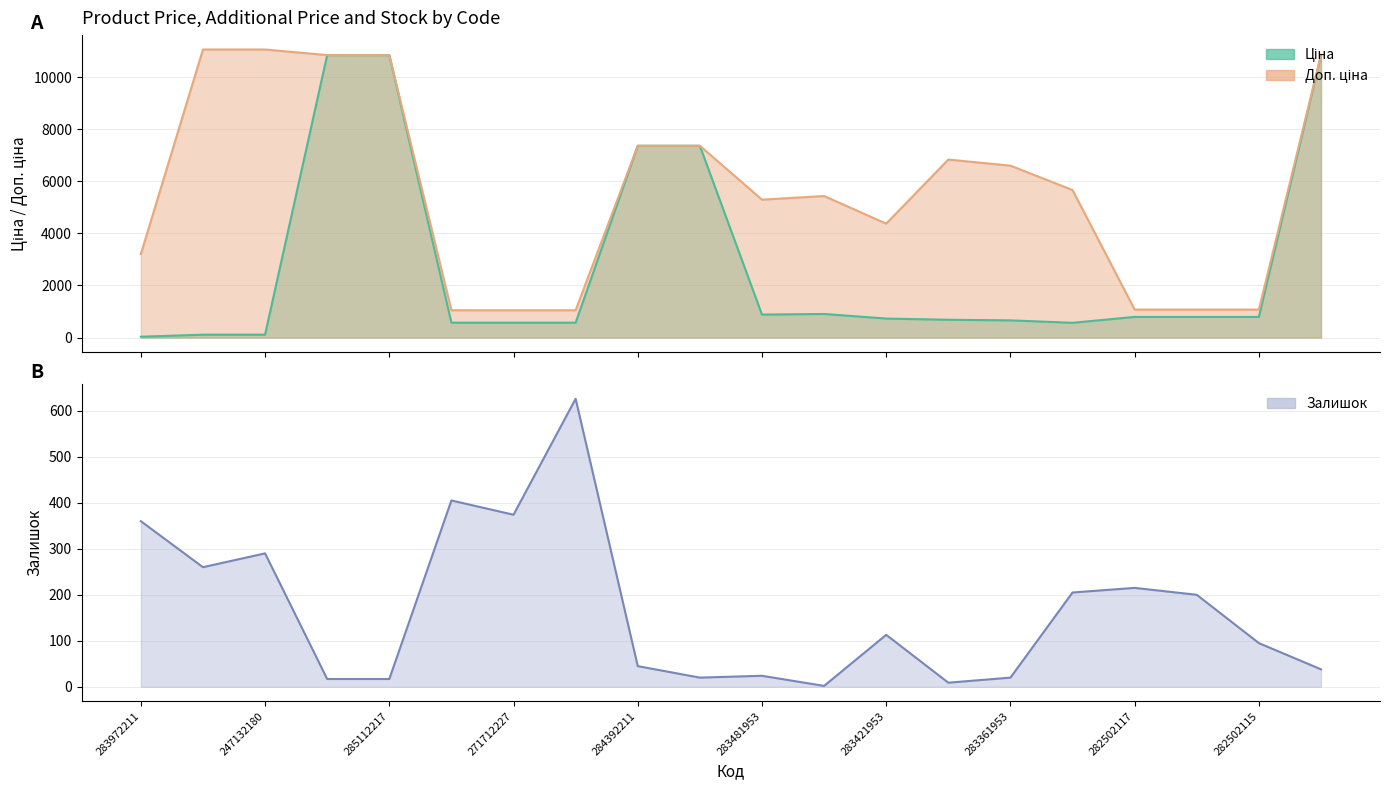

Which series has the widest spread of values?

Ціна